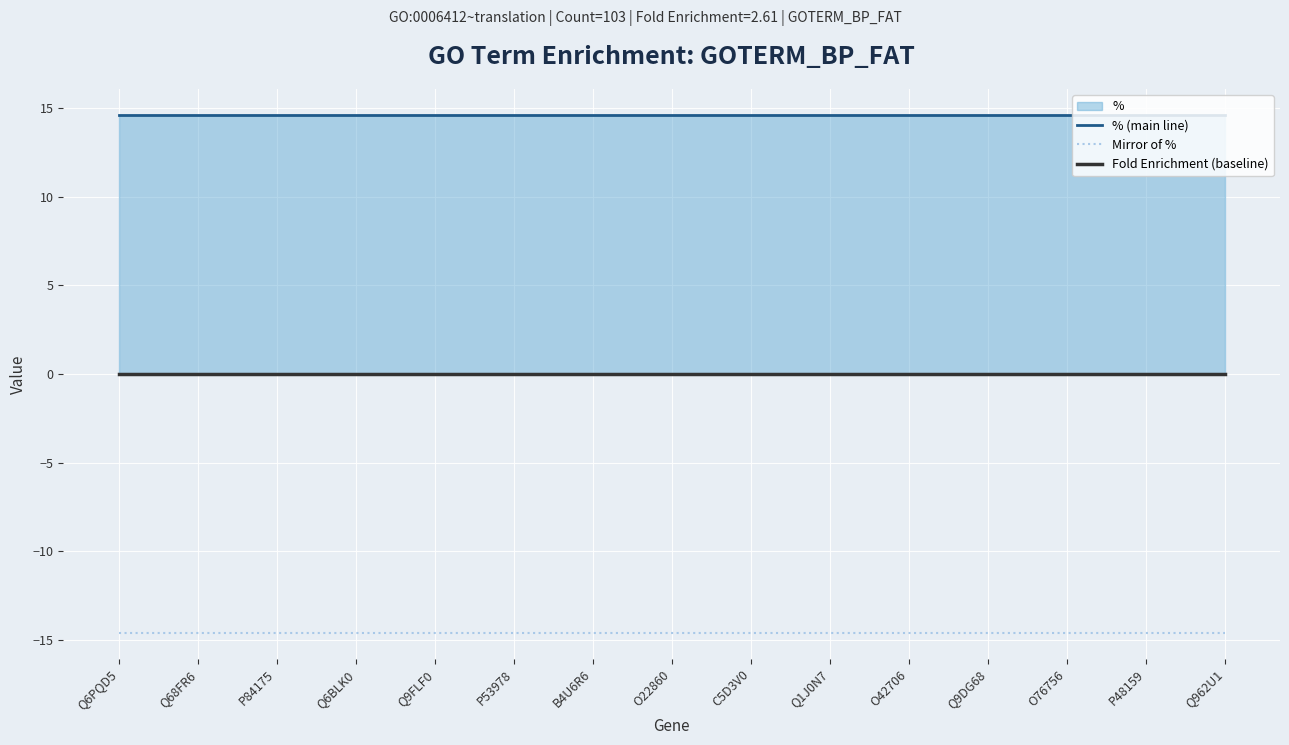

At which category is the sum across all series the highest?

Q6PQD5